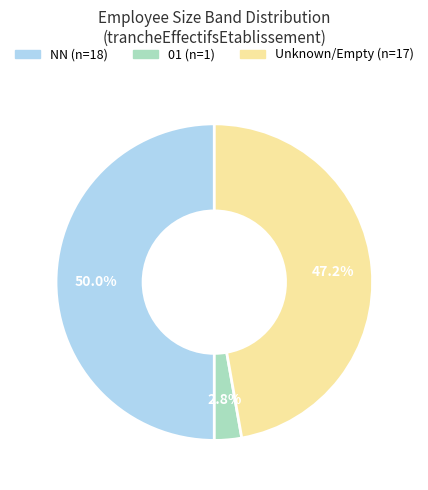

Count the number of slices in the pie.

3